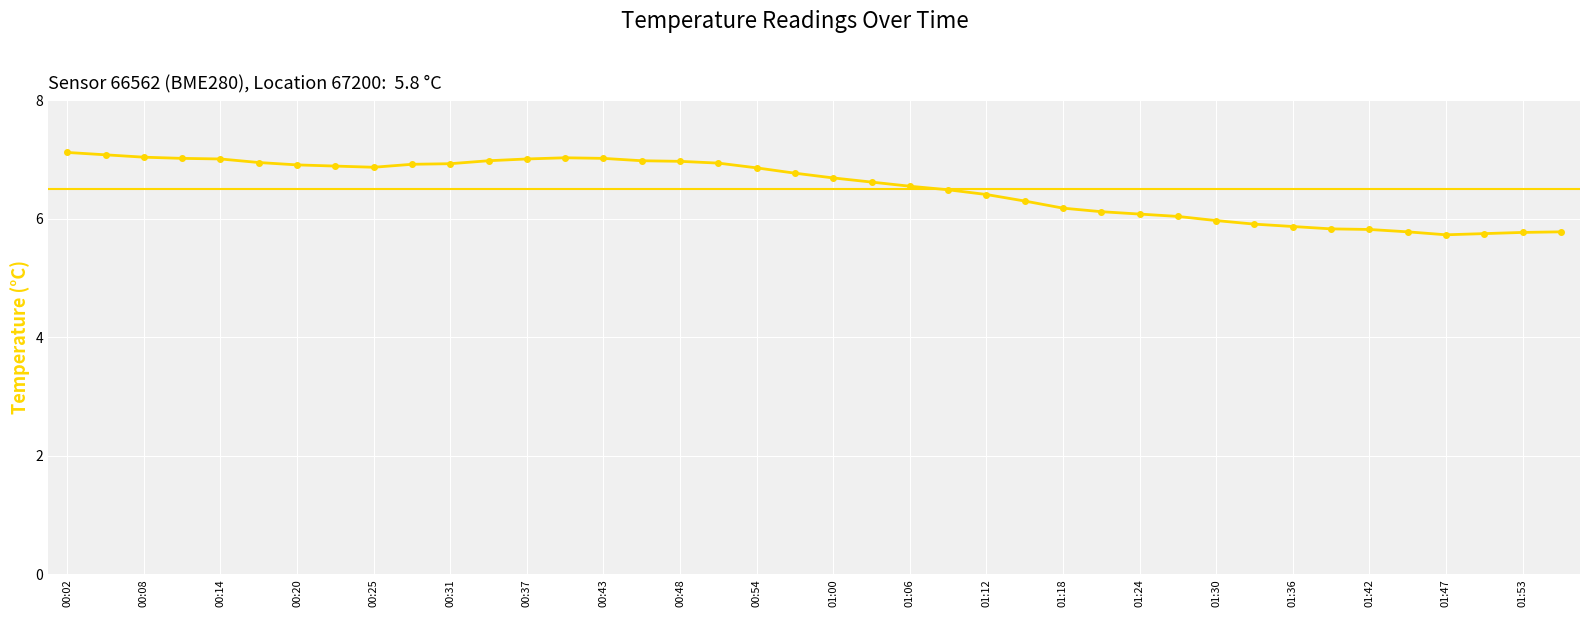

What is the minimum value shown in the chart?

5.7